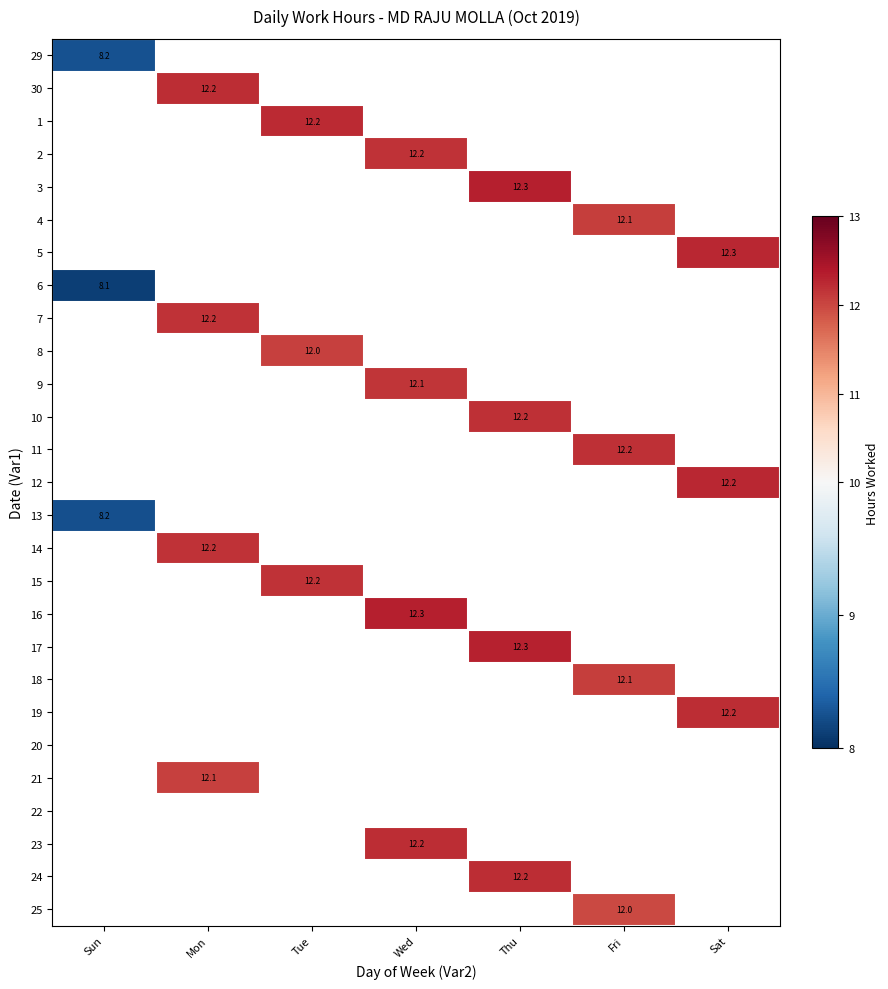

What is the smallest value displayed?

8.1